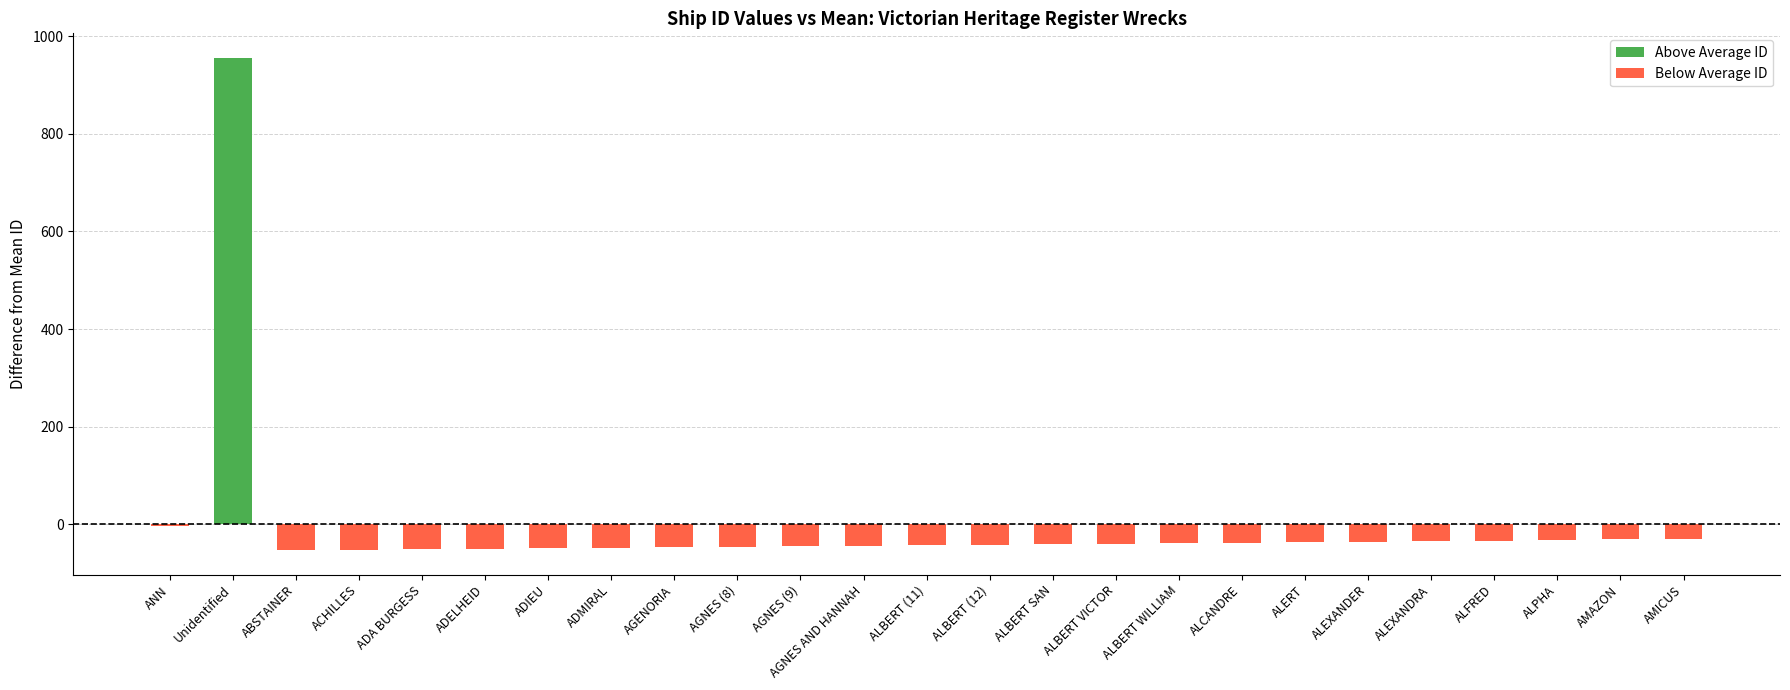

Reading left to right, extract all data points from this chart.

Above Average ID: ANN=0.0	Unidentified=955.4	ABSTAINER=0.0	ACHILLES=0.0	ADA BURGESS=0.0	ADELHEID=0.0	ADIEU=0.0	ADMIRAL=0.0	AGENORIA=0.0	AGNES (8)=0.0	AGNES (9)=0.0	AGNES AND HANNAH=0.0	ALBERT (11)=0.0	ALBERT (12)=0.0	ALBERT SAN=0.0	ALBERT VICTOR=0.0	ALBERT WILLIAM=0.0	ALCANDRE=0.0	ALERT=0.0	ALEXANDER=0.0	ALEXANDRA=0.0	ALFRED=0.0	ALPHA=0.0	AMAZON=0.0	AMICUS=0.0
Below Average ID: ANN=-2.6	Unidentified=0.0	ABSTAINER=-52.6	ACHILLES=-51.6	ADA BURGESS=-50.6	ADELHEID=-49.6	ADIEU=-48.6	ADMIRAL=-47.6	AGENORIA=-46.6	AGNES (8)=-45.6	AGNES (9)=-44.6	AGNES AND HANNAH=-43.6	ALBERT (11)=-42.6	ALBERT (12)=-41.6	ALBERT SAN=-40.6	ALBERT VICTOR=-39.6	ALBERT WILLIAM=-38.6	ALCANDRE=-37.6	ALERT=-36.6	ALEXANDER=-35.6	ALEXANDRA=-34.6	ALFRED=-33.6	ALPHA=-31.6	AMAZON=-30.6	AMICUS=-29.6